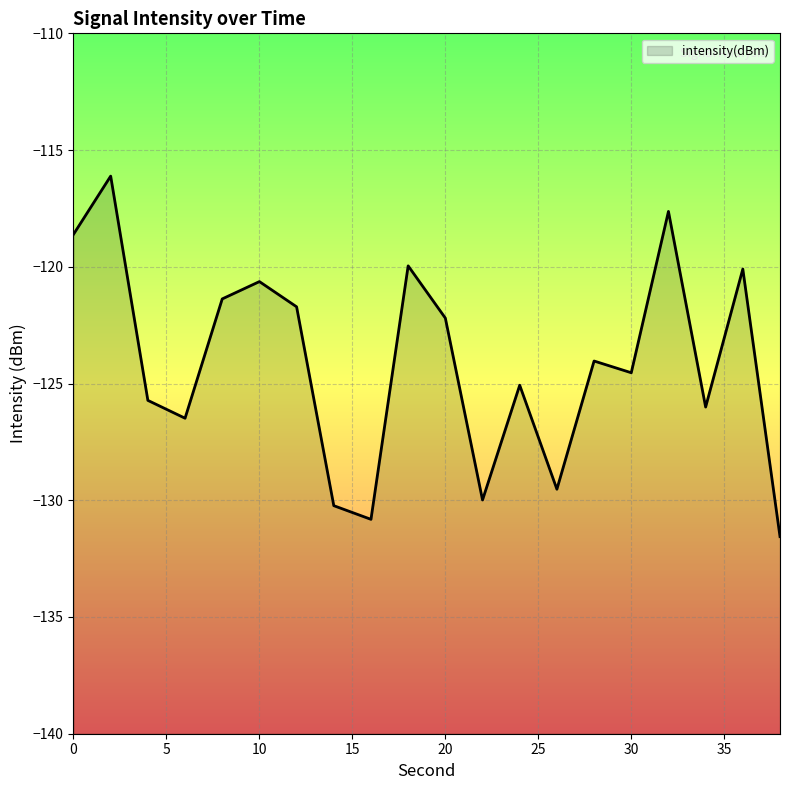

The chart shows a value of -56.9 at 17. True or false?

False